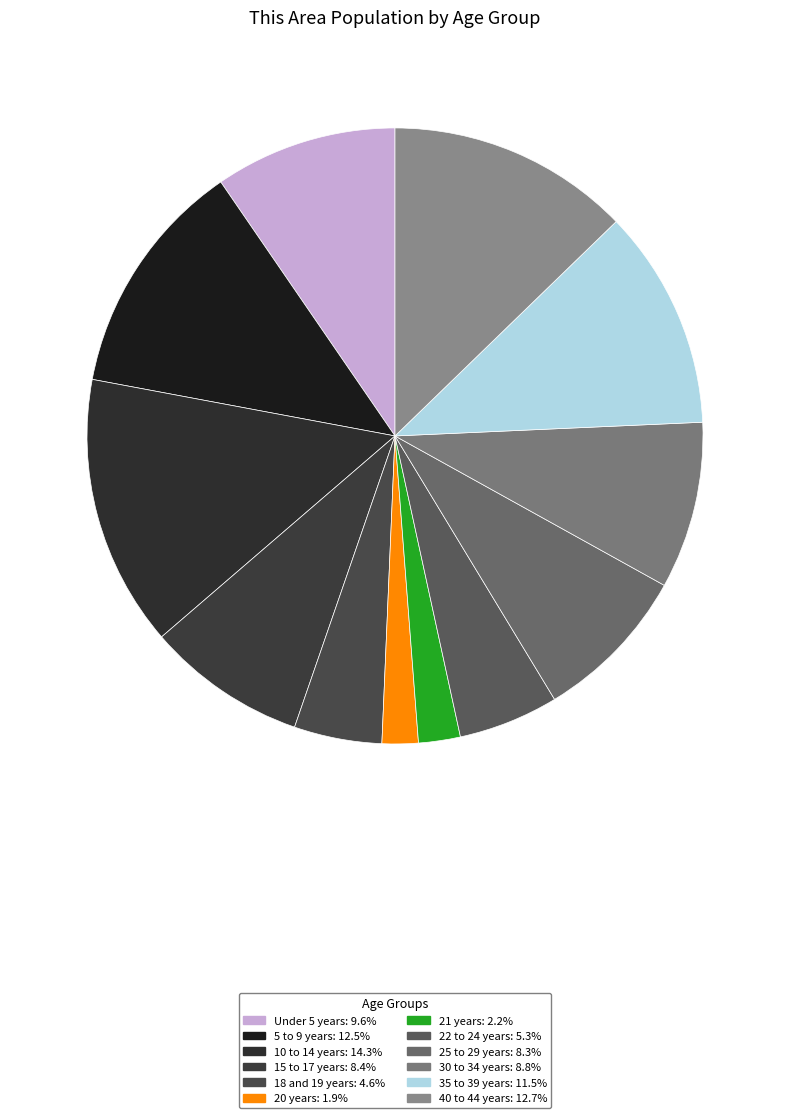

Which category has the biggest portion of the pie?

10 to 14 years